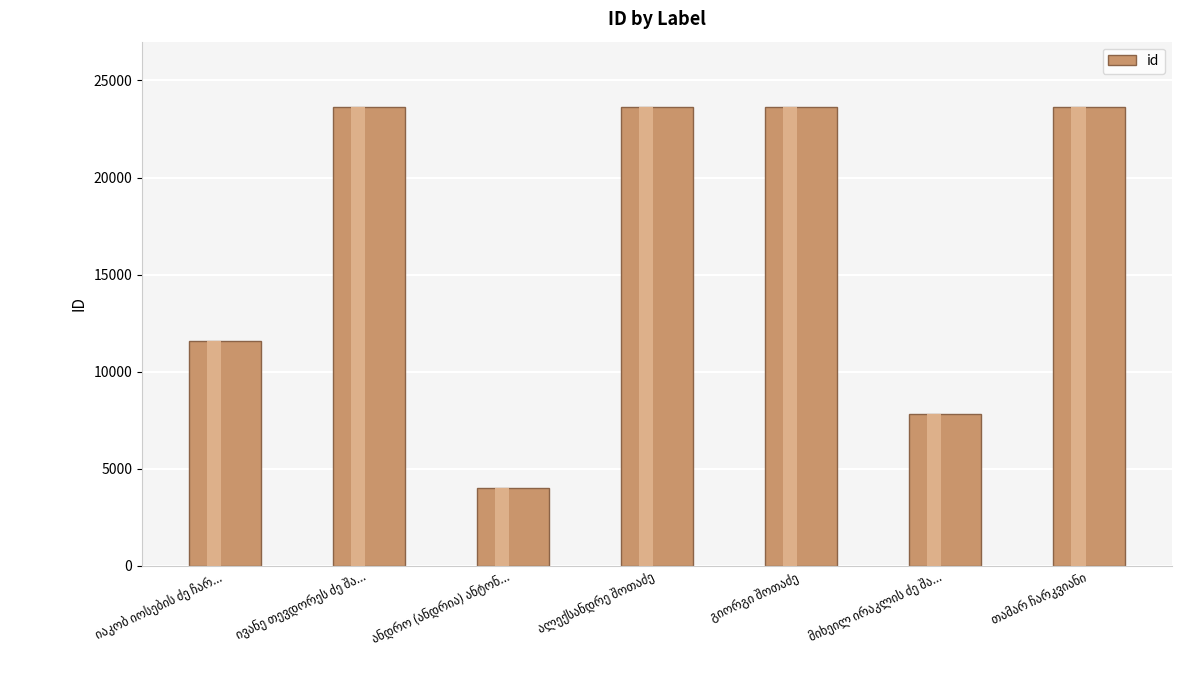

What is the value of the 5th bar from the left?

23636